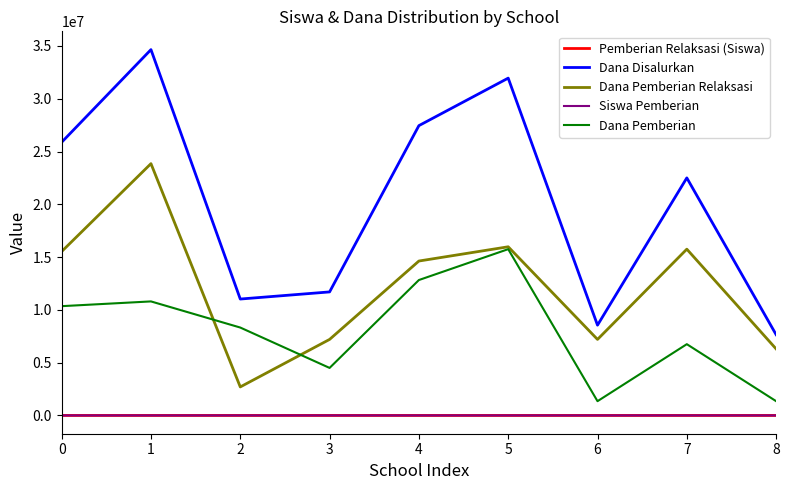

At which label does Dana Pemberian Relaksasi reach its minimum?

2